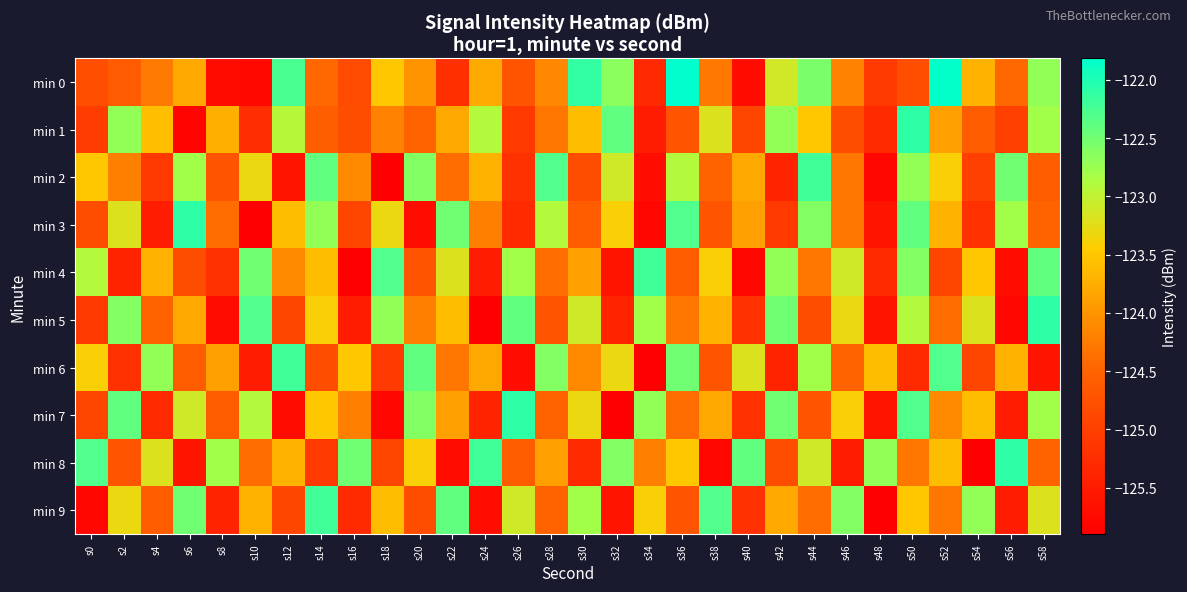

What is the spread (max minus min) of values at s20?

3.3